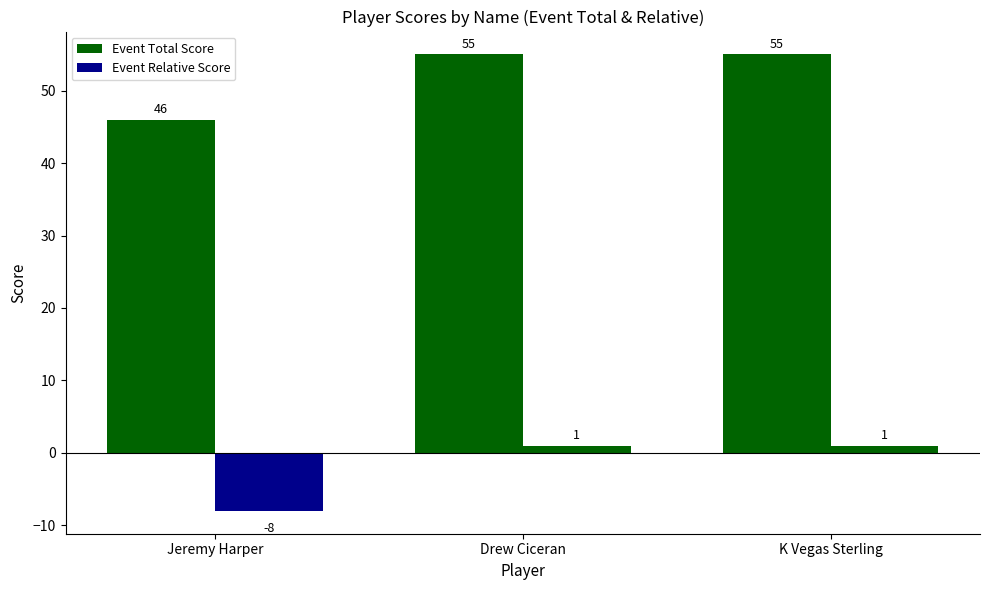

What is the total value across all series at Drew Ciceran?

56